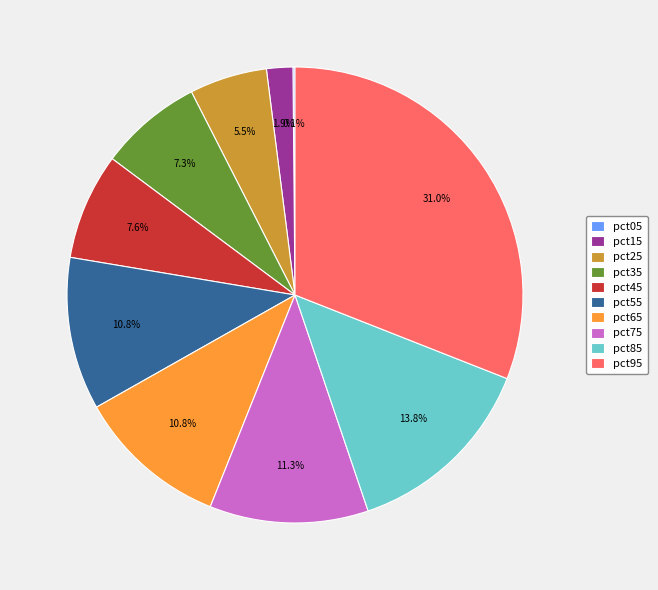

What is the total percentage of pct45 and pct55?

18.4%